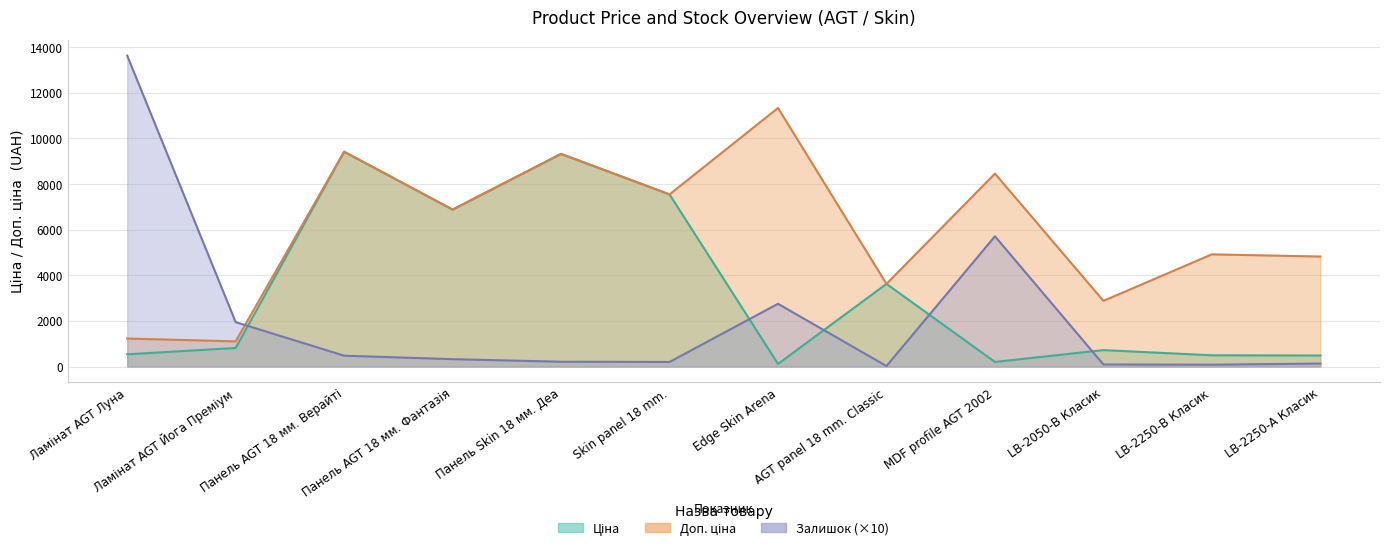

Which category has the highest value across all series?

Ламінат AGT Луна